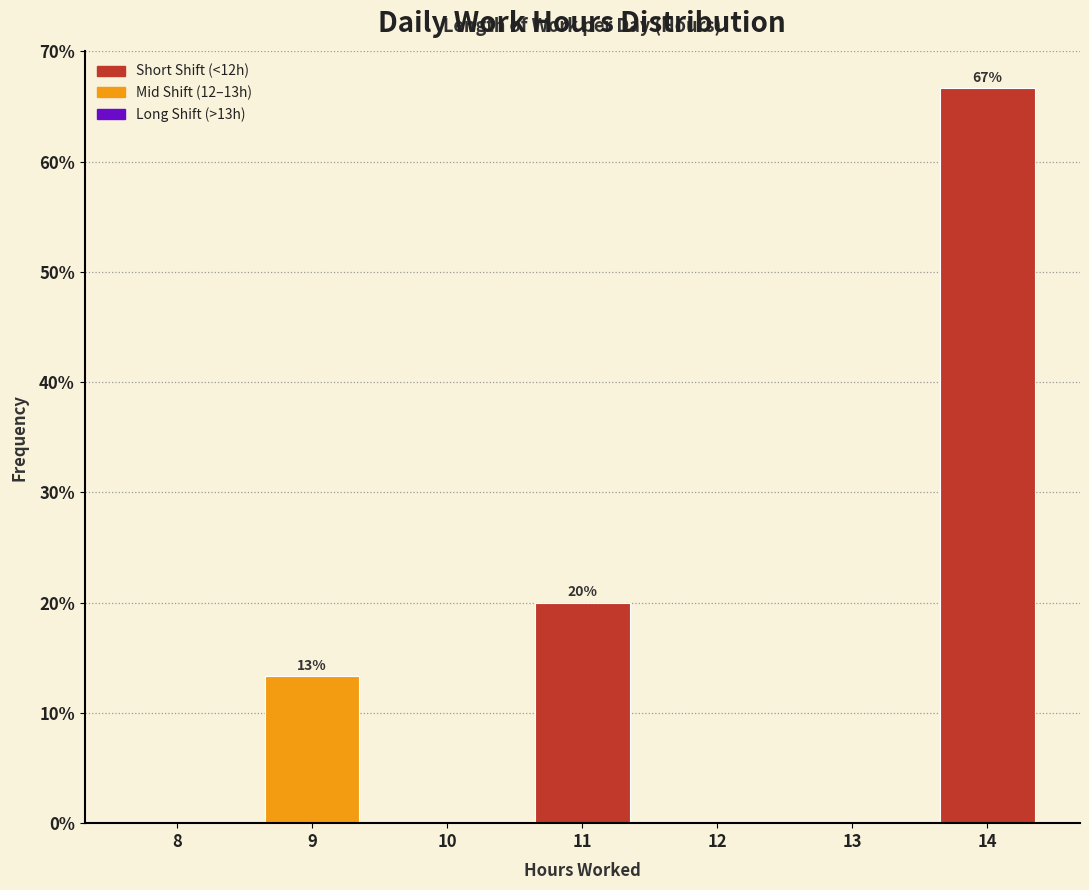

Reading left to right, extract all data points from this chart.

8=0.0	9=13.3	10=0.0	11=20.0	12=0.0	13=0.0	14=66.7